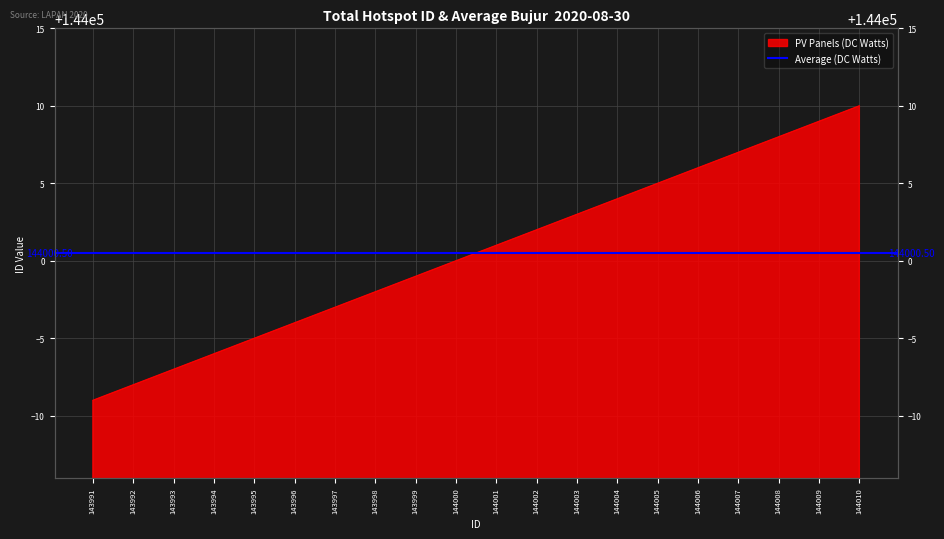

What is the difference between the values at 144007 and 143995?

12